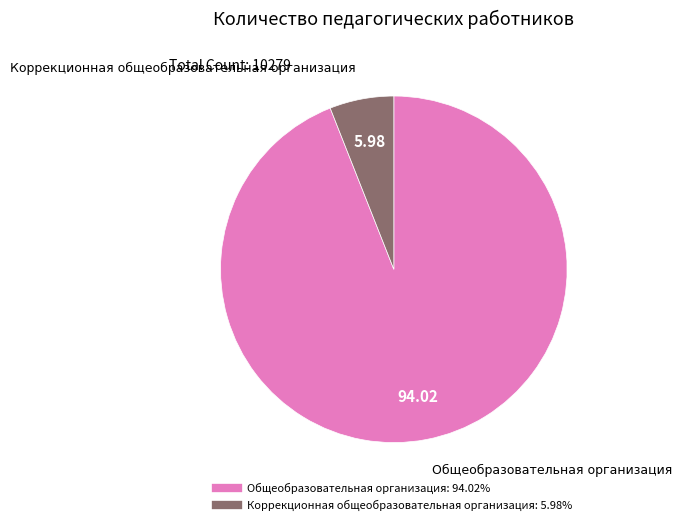

What is the largest slice in the pie chart?

Общеобразовательная организация